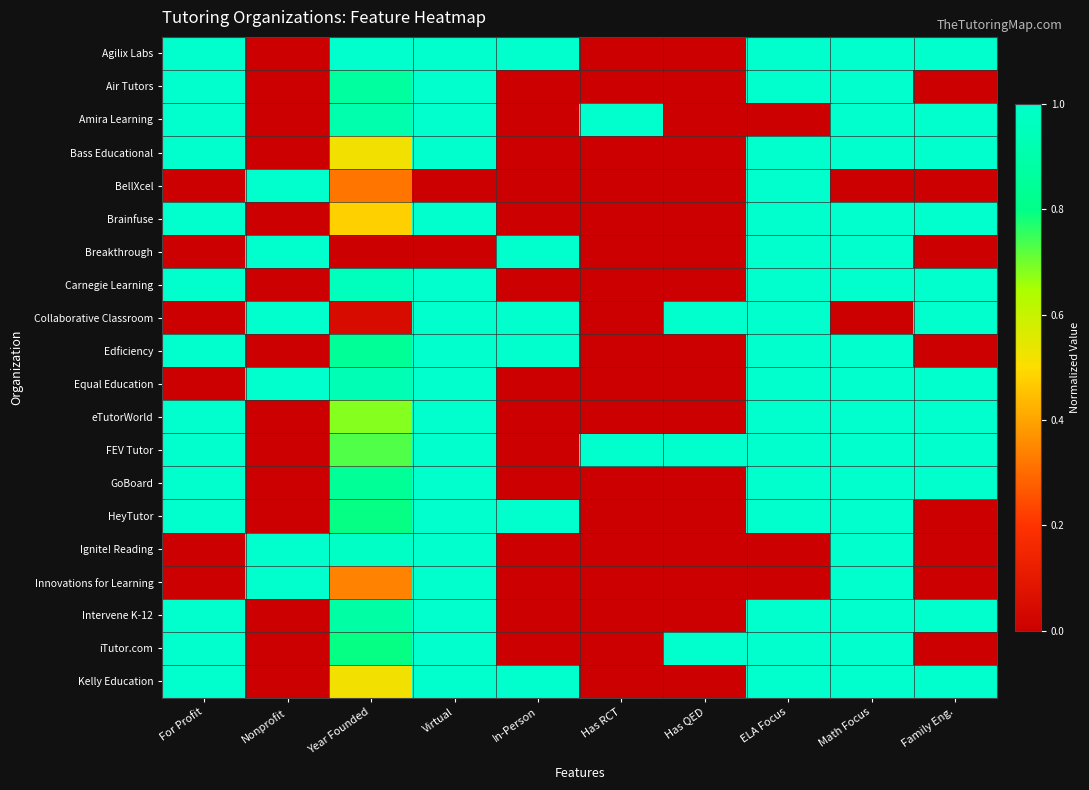

Reading right to left, extract all data points from this chart.

Agilix Labs: Family Eng.=1.0	Math Focus=1.0	ELA Focus=1.0	Has QED=0.0	Has RCT=0.0	In-Person=1.0	Virtual=1.0	Year Founded=1.0	Nonprofit=0.0	For Profit=1.0
Air Tutors: Family Eng.=0.0	Math Focus=1.0	ELA Focus=1.0	Has QED=0.0	Has RCT=0.0	In-Person=0.0	Virtual=1.0	Year Founded=0.9	Nonprofit=0.0	For Profit=1.0
Amira Learning: Family Eng.=1.0	Math Focus=1.0	ELA Focus=0.0	Has QED=0.0	Has RCT=1.0	In-Person=0.0	Virtual=1.0	Year Founded=0.9	Nonprofit=0.0	For Profit=1.0
Bass Educational: Family Eng.=1.0	Math Focus=1.0	ELA Focus=1.0	Has QED=0.0	Has RCT=0.0	In-Person=0.0	Virtual=1.0	Year Founded=0.5	Nonprofit=0.0	For Profit=1.0
BellXcel: Family Eng.=0.0	Math Focus=0.0	ELA Focus=1.0	Has QED=0.0	Has RCT=0.0	In-Person=0.0	Virtual=0.0	Year Founded=0.3	Nonprofit=1.0	For Profit=0.0
Brainfuse: Family Eng.=1.0	Math Focus=1.0	ELA Focus=1.0	Has QED=0.0	Has RCT=0.0	In-Person=0.0	Virtual=1.0	Year Founded=0.5	Nonprofit=0.0	For Profit=1.0
Breakthrough: Family Eng.=0.0	Math Focus=1.0	ELA Focus=1.0	Has QED=0.0	Has RCT=0.0	In-Person=1.0	Virtual=0.0	Year Founded=0.0	Nonprofit=1.0	For Profit=0.0
Carnegie Learning: Family Eng.=1.0	Math Focus=1.0	ELA Focus=1.0	Has QED=0.0	Has RCT=0.0	In-Person=0.0	Virtual=1.0	Year Founded=1.0	Nonprofit=0.0	For Profit=1.0
Collaborative Classroom: Family Eng.=1.0	Math Focus=0.0	ELA Focus=1.0	Has QED=1.0	Has RCT=0.0	In-Person=1.0	Virtual=1.0	Year Founded=0.0	Nonprofit=1.0	For Profit=0.0
Edficiency: Family Eng.=0.0	Math Focus=1.0	ELA Focus=1.0	Has QED=0.0	Has RCT=0.0	In-Person=1.0	Virtual=1.0	Year Founded=0.8	Nonprofit=0.0	For Profit=1.0
Equal Education: Family Eng.=1.0	Math Focus=1.0	ELA Focus=1.0	Has QED=0.0	Has RCT=0.0	In-Person=0.0	Virtual=1.0	Year Founded=0.9	Nonprofit=1.0	For Profit=0.0
eTutorWorld: Family Eng.=1.0	Math Focus=1.0	ELA Focus=1.0	Has QED=0.0	Has RCT=0.0	In-Person=0.0	Virtual=1.0	Year Founded=0.7	Nonprofit=0.0	For Profit=1.0
FEV Tutor: Family Eng.=1.0	Math Focus=1.0	ELA Focus=1.0	Has QED=1.0	Has RCT=1.0	In-Person=0.0	Virtual=1.0	Year Founded=0.7	Nonprofit=0.0	For Profit=1.0
GoBoard: Family Eng.=1.0	Math Focus=1.0	ELA Focus=1.0	Has QED=0.0	Has RCT=0.0	In-Person=0.0	Virtual=1.0	Year Founded=0.8	Nonprofit=0.0	For Profit=1.0
HeyTutor: Family Eng.=0.0	Math Focus=1.0	ELA Focus=1.0	Has QED=0.0	Has RCT=0.0	In-Person=1.0	Virtual=1.0	Year Founded=0.8	Nonprofit=0.0	For Profit=1.0
Ignite! Reading: Family Eng.=0.0	Math Focus=1.0	ELA Focus=0.0	Has QED=0.0	Has RCT=0.0	In-Person=0.0	Virtual=1.0	Year Founded=1.0	Nonprofit=1.0	For Profit=0.0
Innovations for Learning: Family Eng.=0.0	Math Focus=1.0	ELA Focus=0.0	Has QED=0.0	Has RCT=0.0	In-Person=0.0	Virtual=1.0	Year Founded=0.3	Nonprofit=1.0	For Profit=0.0
Intervene K-12: Family Eng.=1.0	Math Focus=1.0	ELA Focus=1.0	Has QED=0.0	Has RCT=0.0	In-Person=0.0	Virtual=1.0	Year Founded=0.9	Nonprofit=0.0	For Profit=1.0
iTutor.com: Family Eng.=0.0	Math Focus=1.0	ELA Focus=1.0	Has QED=1.0	Has RCT=0.0	In-Person=0.0	Virtual=1.0	Year Founded=0.8	Nonprofit=0.0	For Profit=1.0
Kelly Education: Family Eng.=1.0	Math Focus=1.0	ELA Focus=1.0	Has QED=0.0	Has RCT=0.0	In-Person=1.0	Virtual=1.0	Year Founded=0.5	Nonprofit=0.0	For Profit=1.0